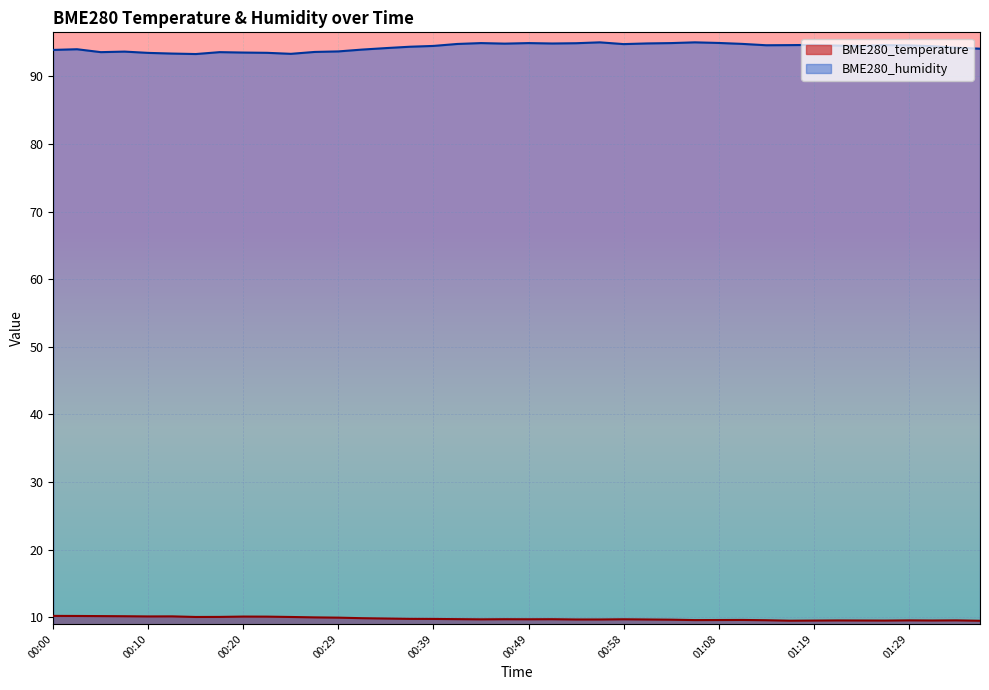

At which category does BME280_humidity reach its first local peak?

00:02